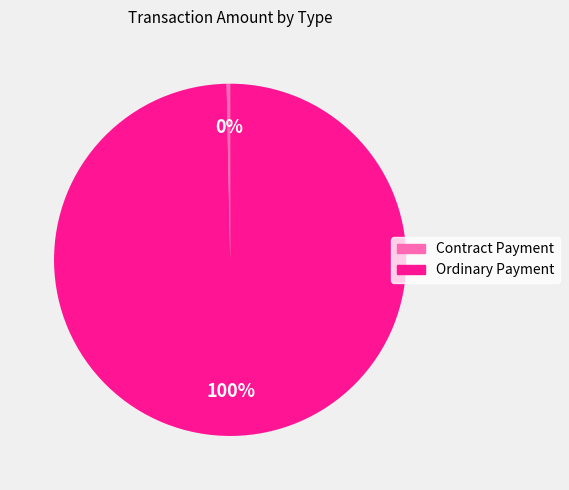

To the nearest percent, what portion does Ordinary Payment represent?

100%